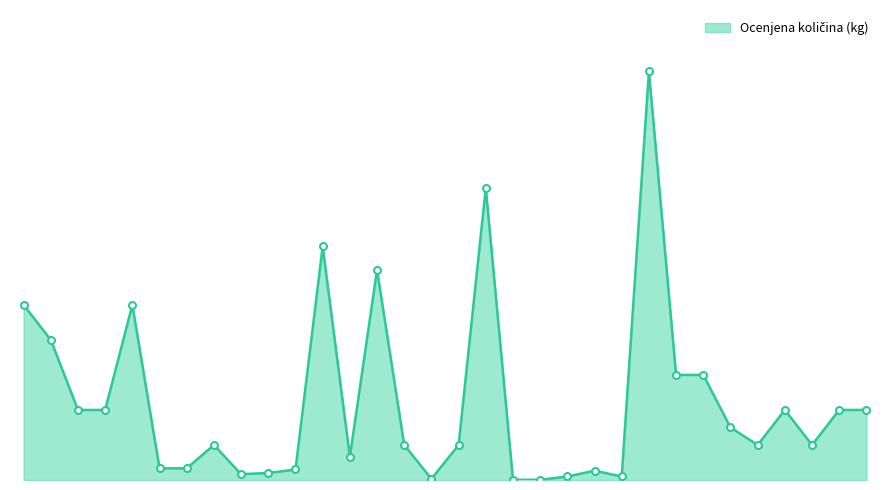

Does the chart have visible grid lines?

No